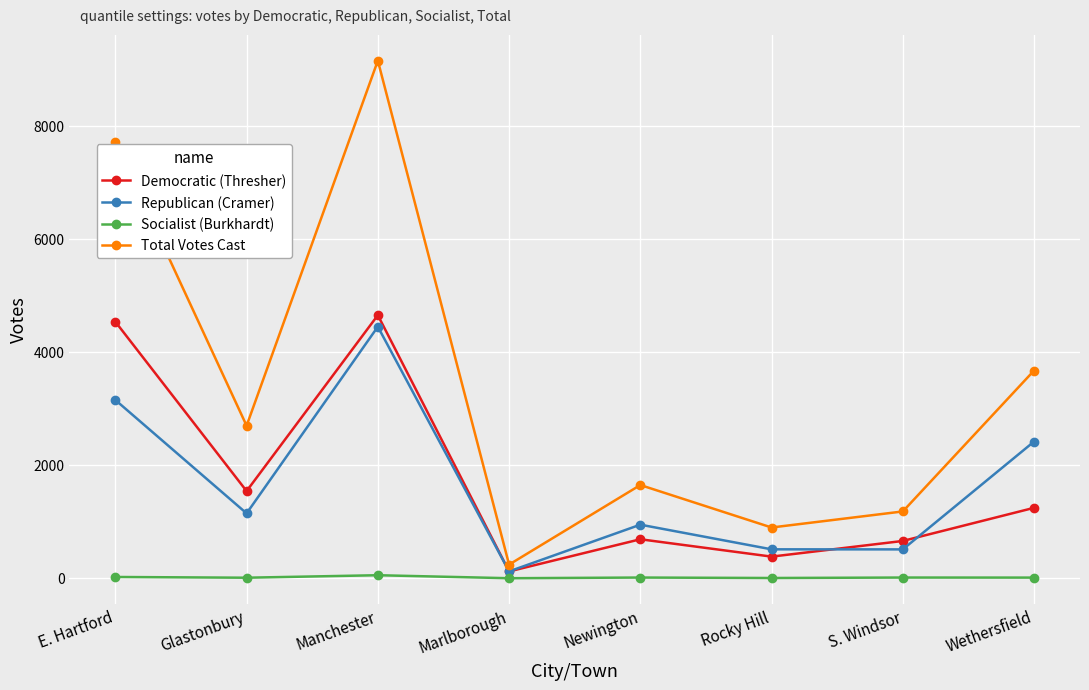

At how many categories does at least one series exceed 6974?

2